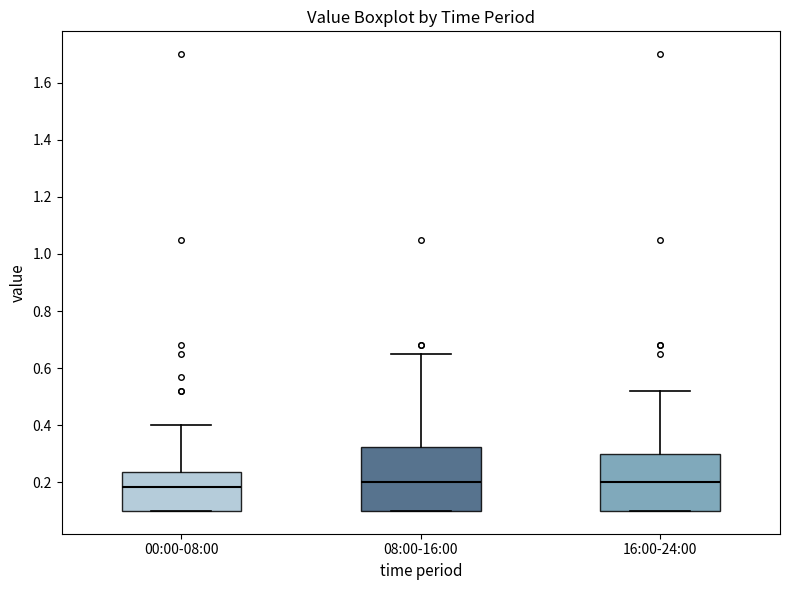

Reading left to right, read every box against the y-axis: the position of its median line, the range the box covers, and the ends of its whiskers. The values are not printed on the chart, so give them approximately, as read against the axis.

00:00-08:00: median 0.18, box 0.10 to 0.24, whiskers 0.10 to 0.40
08:00-16:00: median 0.20, box 0.10 to 0.32, whiskers 0.10 to 0.66
16:00-24:00: median 0.20, box 0.10 to 0.30, whiskers 0.10 to 0.52